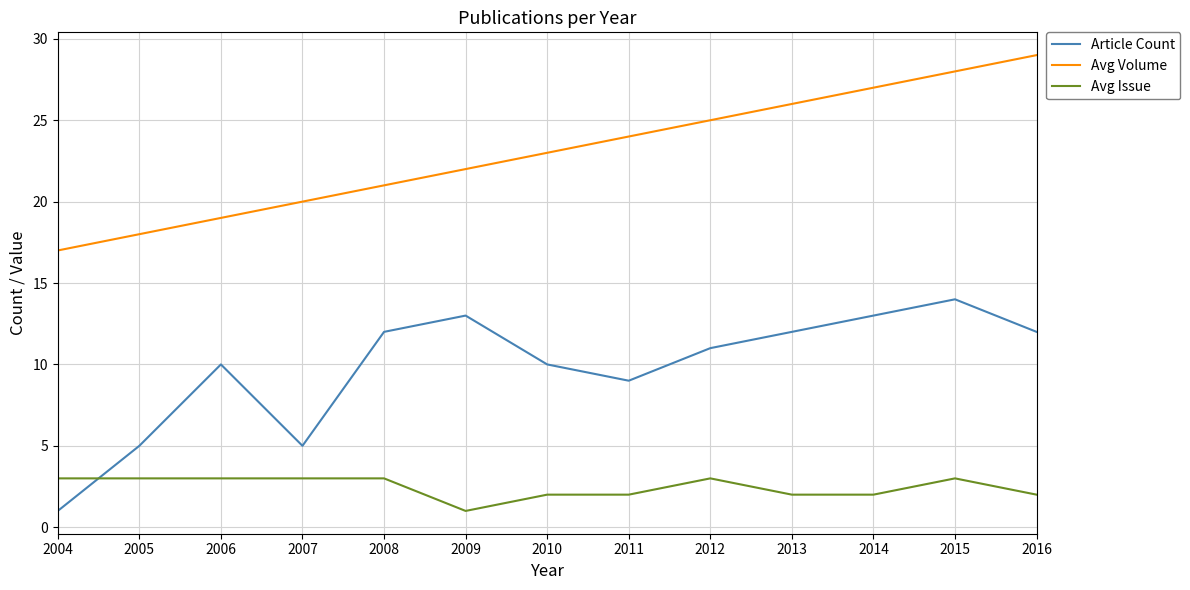

True or false: Article Count has more than 1 interior local peaks.

True